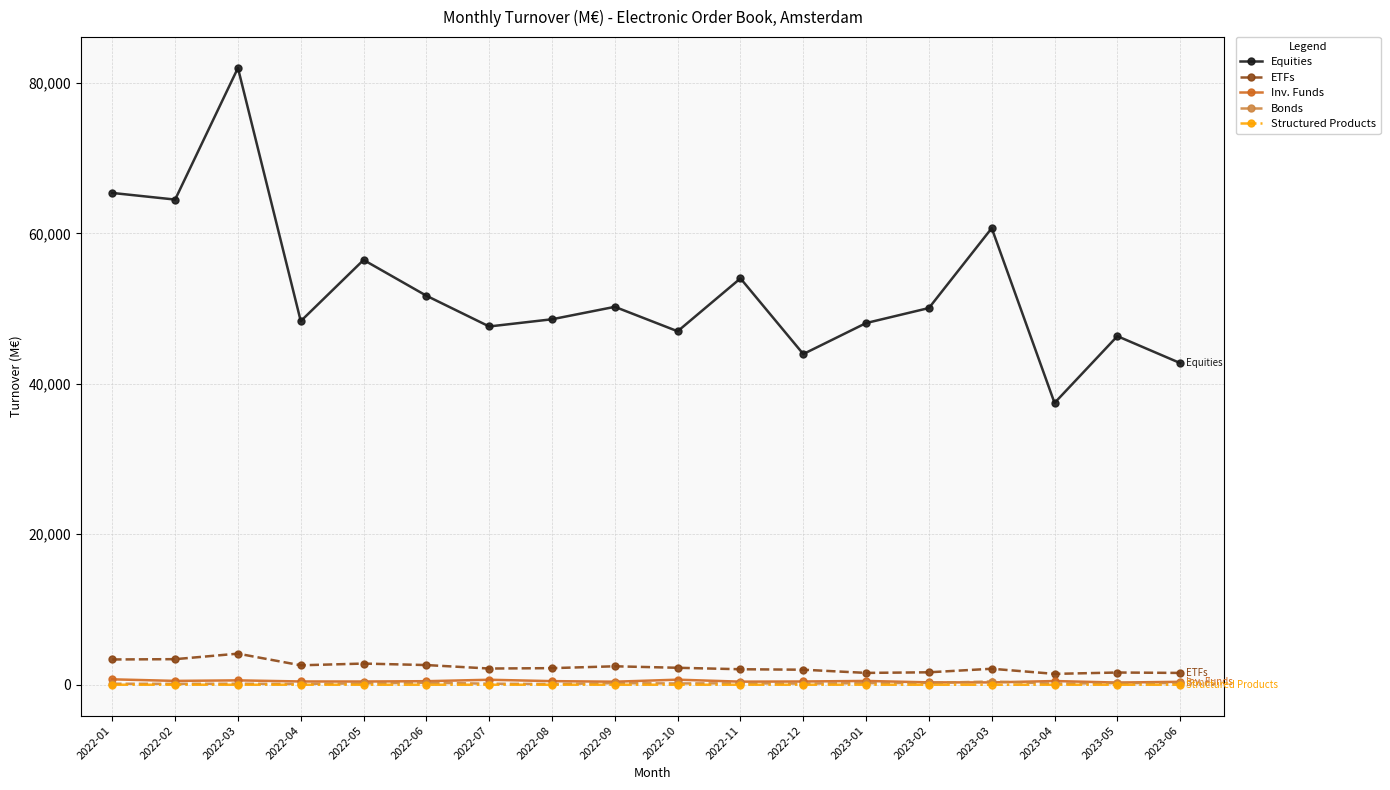

What is the value of the ETFs point at the 11th from the left?

2059.2